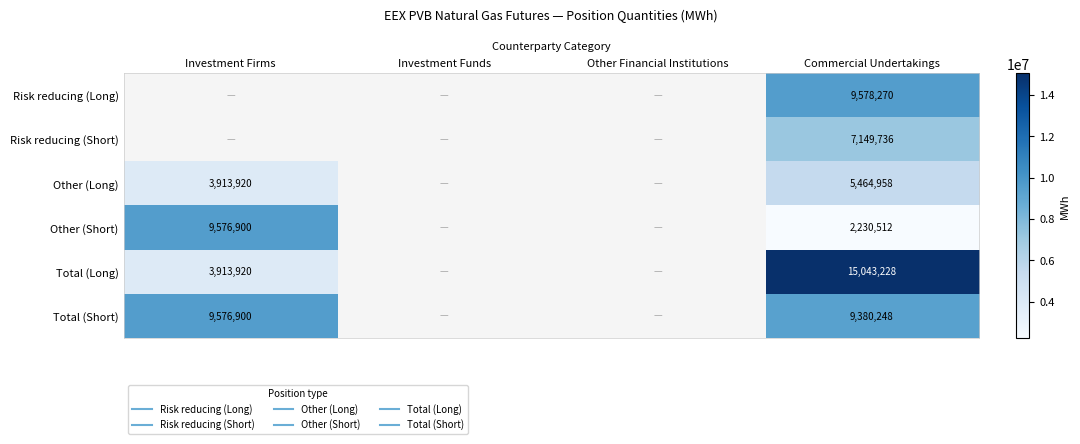

How many positive values does the Other (Long) series have?

2